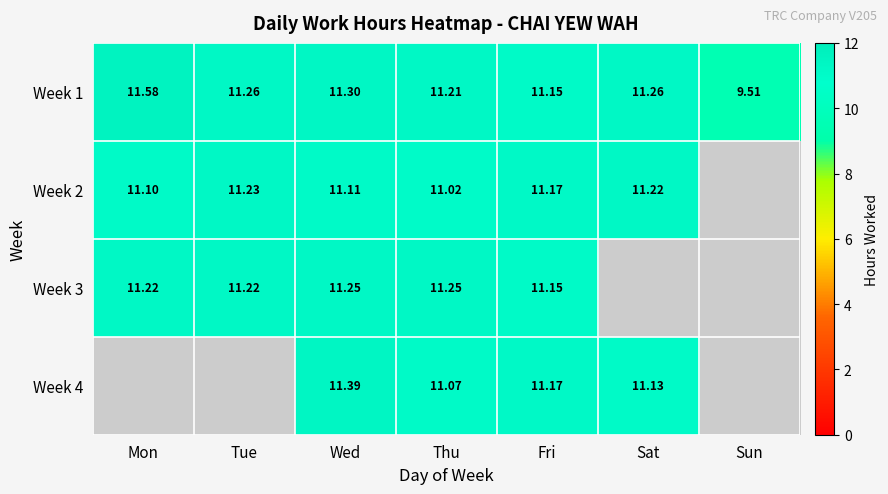

Which category has the lowest value in the Week 1 series?

Sun